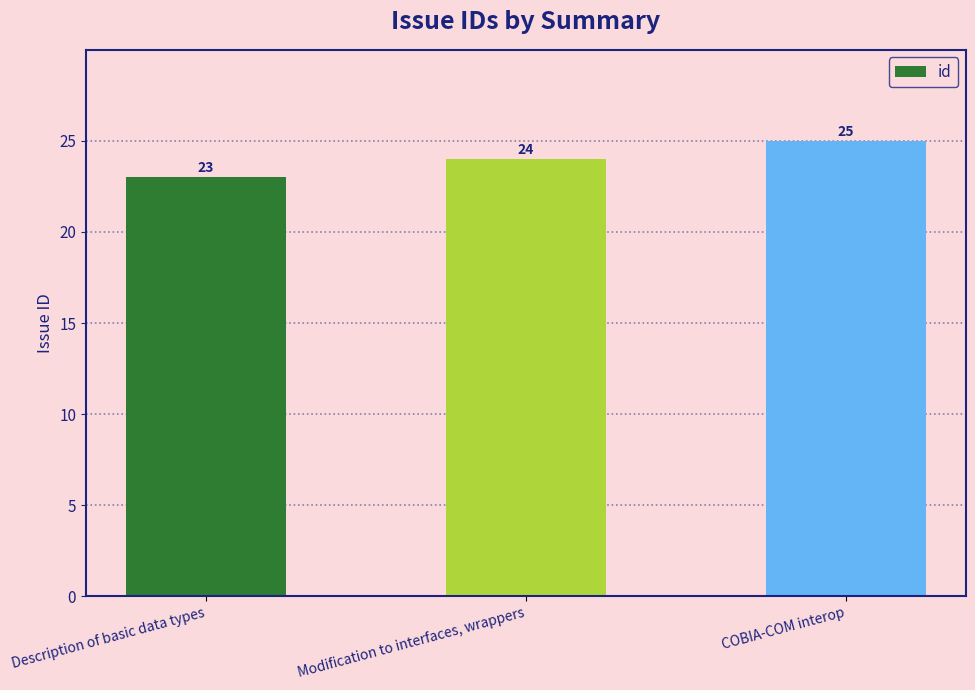

The chart shows a value of 25 at COBIA-COM interop. True or false?

True